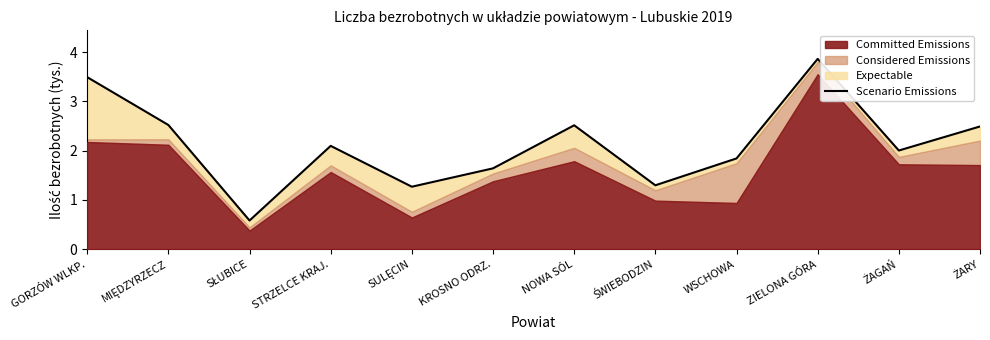

At which category does the chart reach its peak across all series?

ZIELONA GÓRA